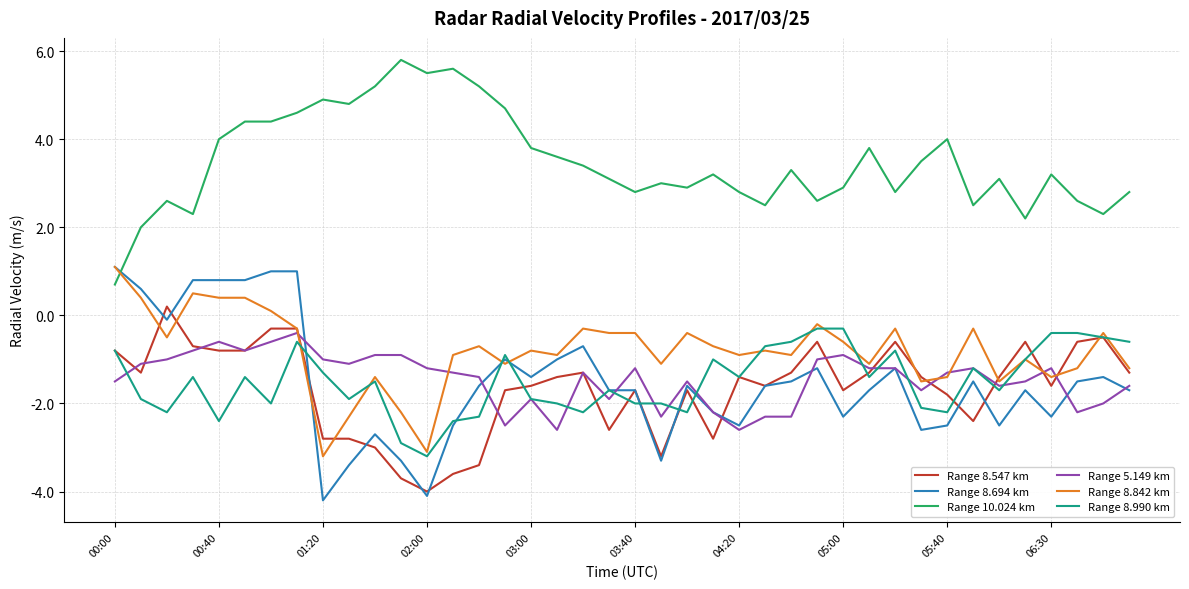

How many lines are shown in the chart?

6